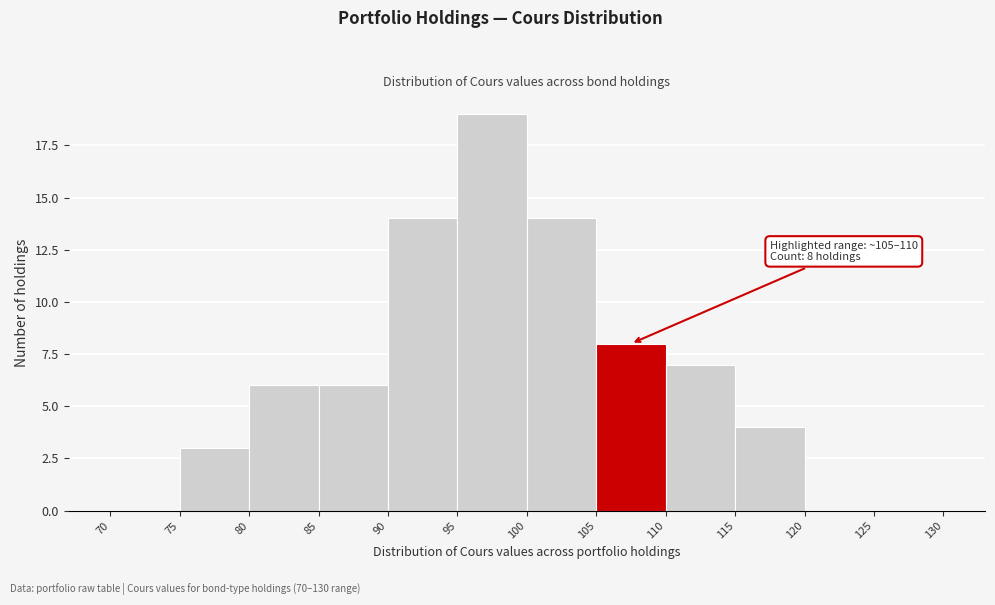

Over which range of the x-axis is the bar tallest?

95 to 100